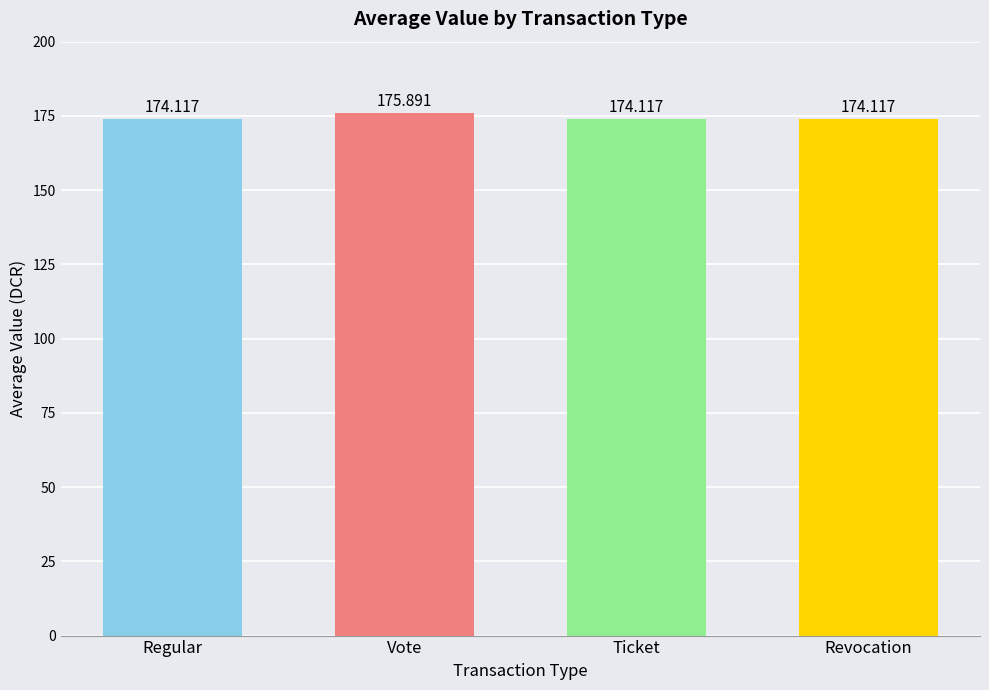

What is the average value?

174.6